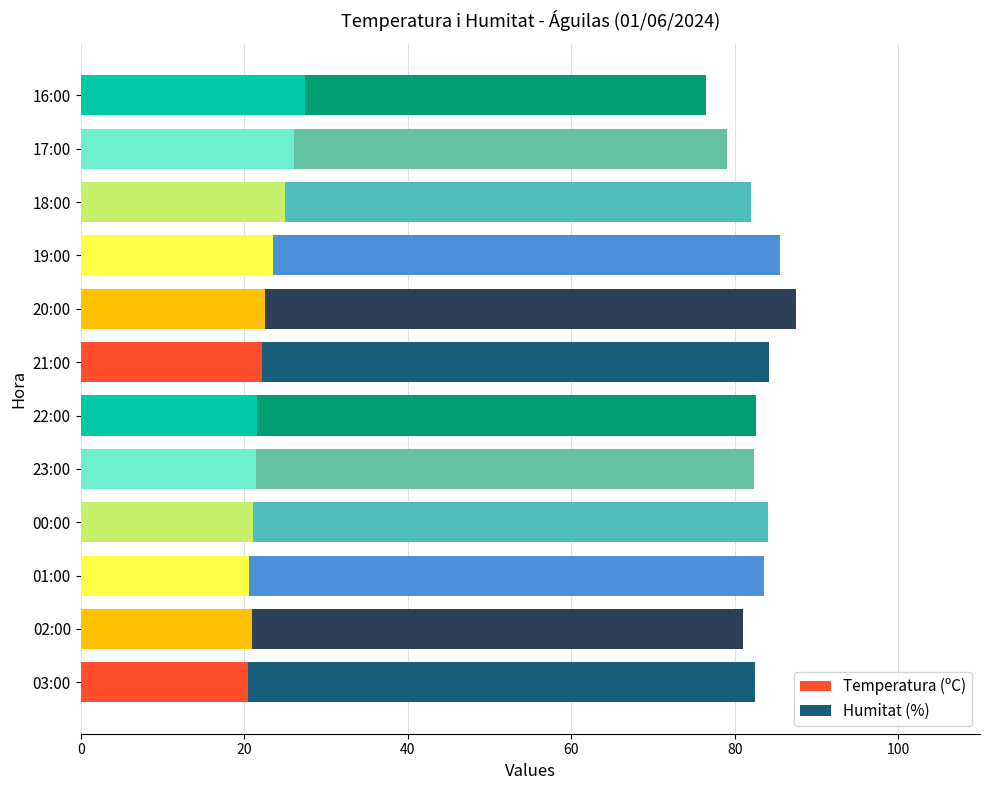

Reading right to left, what are all the values shown in this chart?

Temperatura (ºC): 27.5	26.1	25.0	23.5	22.5	22.2	21.6	21.4	21.1	20.6	21.0	20.5
Humitat (%): 49.0	53.0	57.0	62.0	65.0	62.0	61.0	61.0	63.0	63.0	60.0	62.0